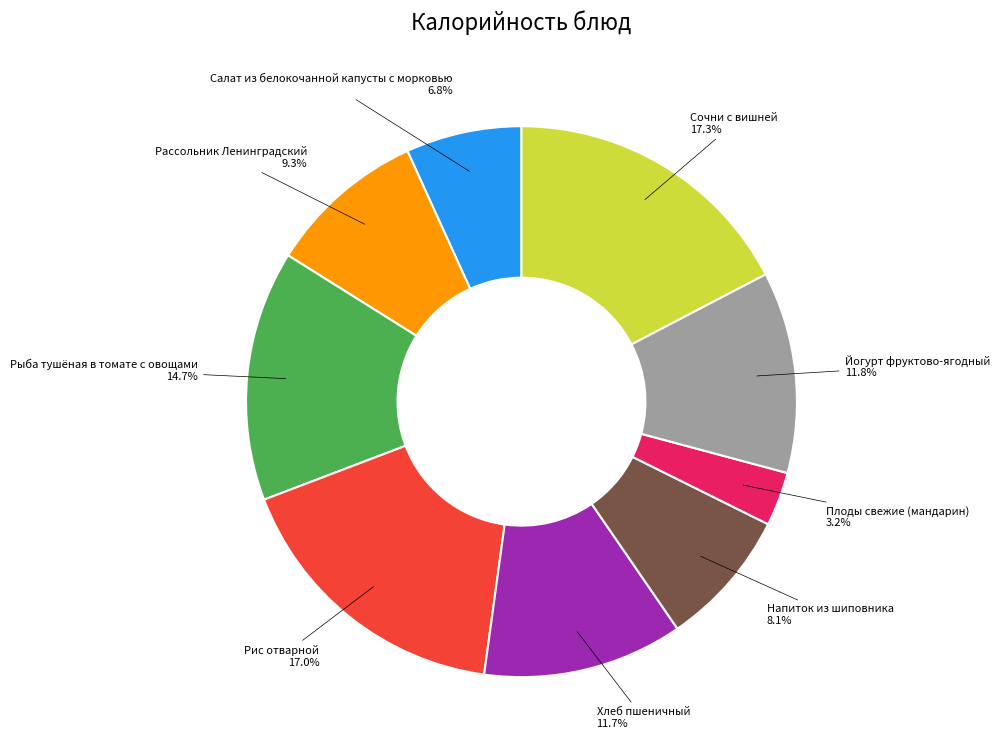

Is there a majority slice in this chart?

No